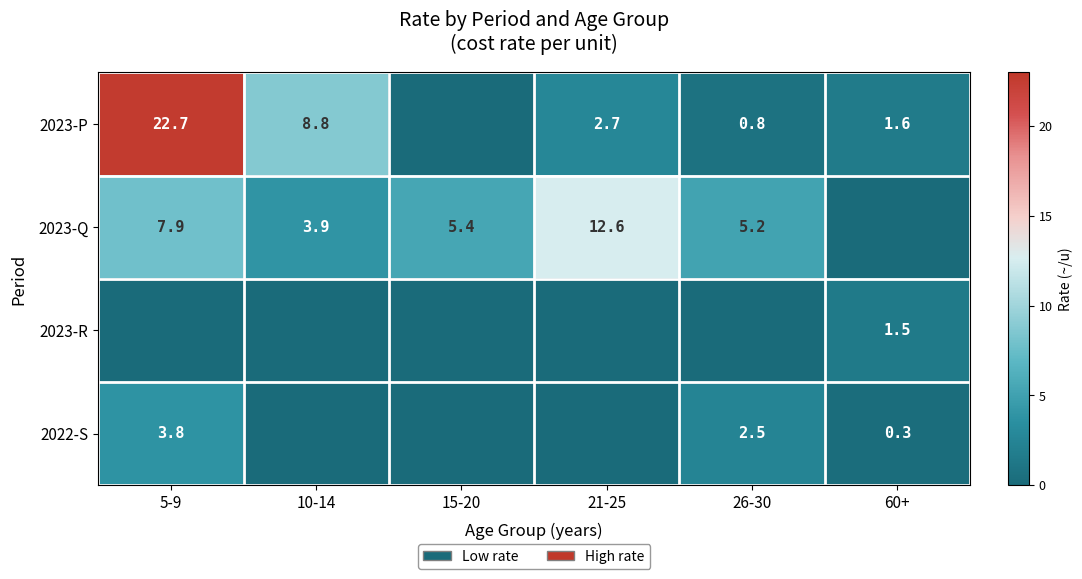

Which has a higher value, 10-14 or 5-9?

5-9